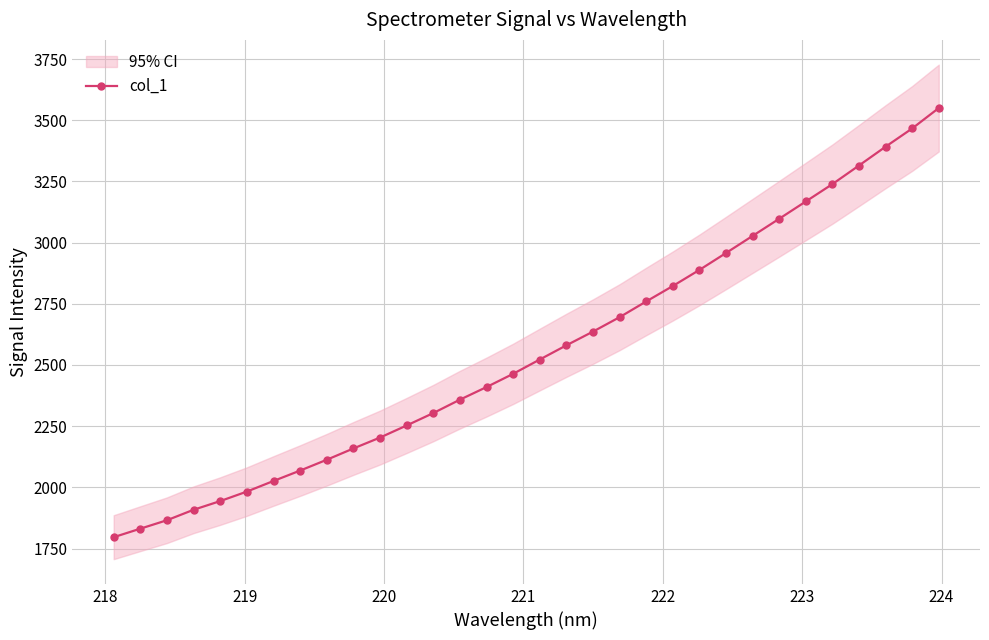

What is the value of the col_1 point at the 30th from the left?

3392.1